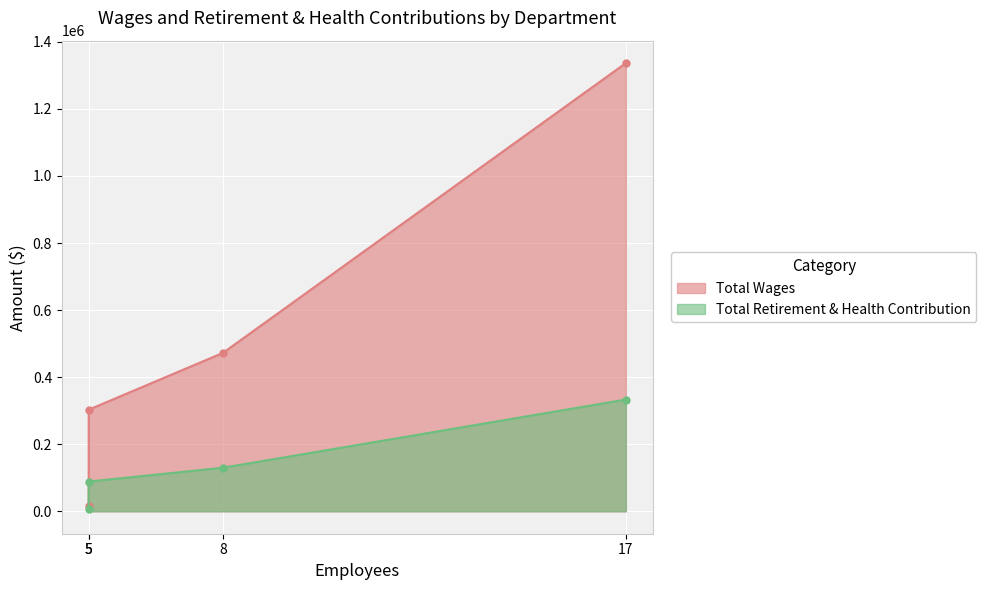

Is it true that Total Retirement & Health Contribution equals 333259 at Treatment?

True